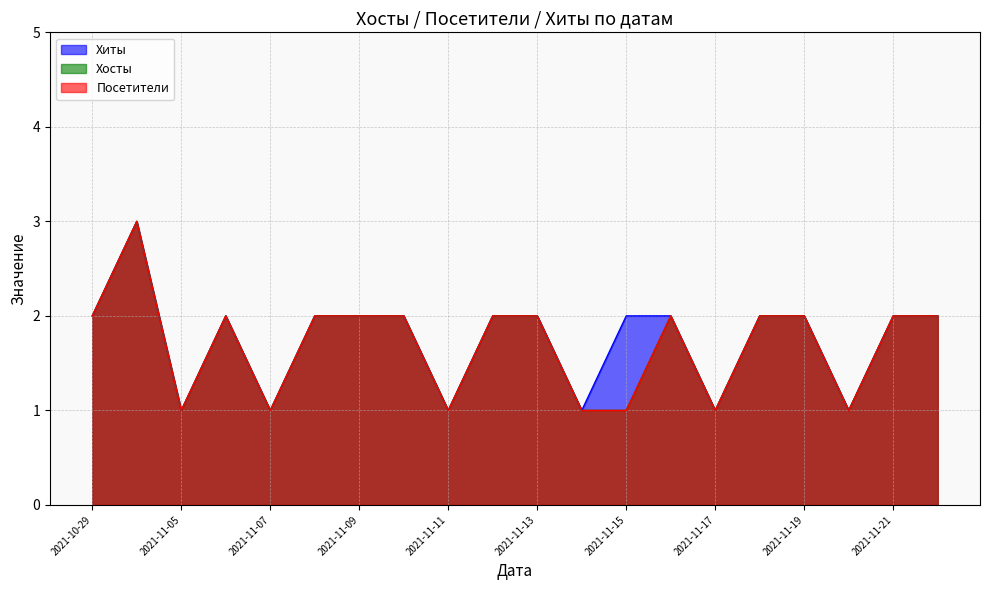

True or false: Хосты and Хиты cross at least once.

False